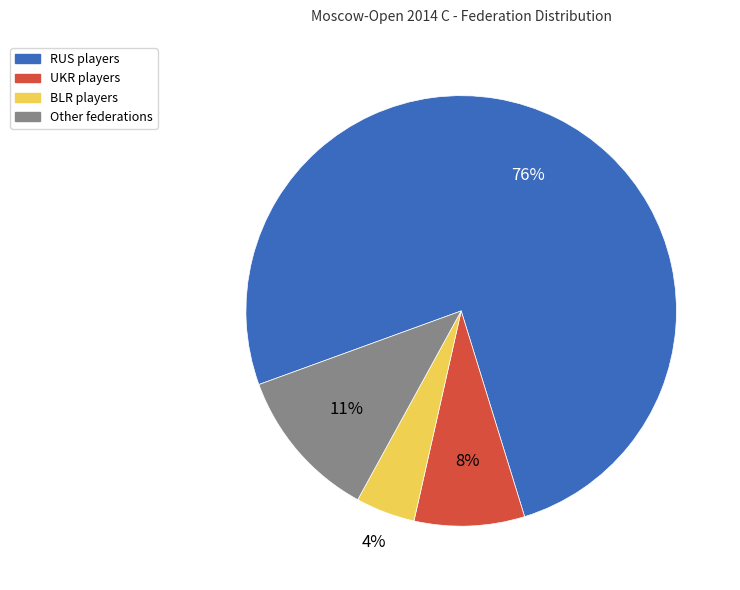

To the nearest percent, what portion does Other represent?

11%